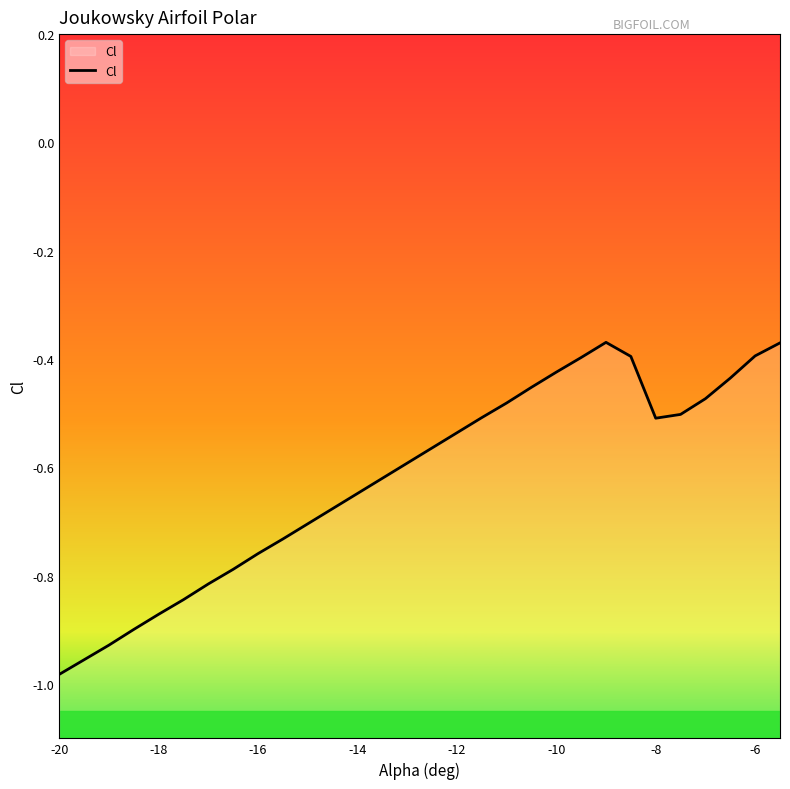

What is the greatest value displayed?

-0.4